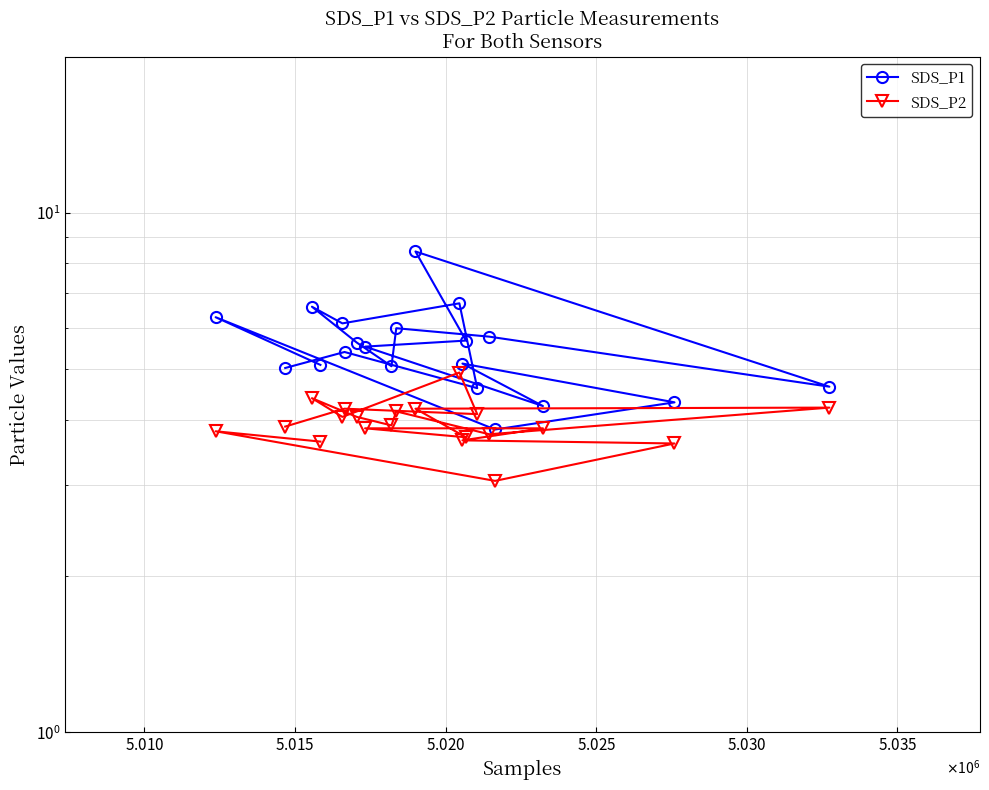

True or false: SDS_P2 and SDS_P1 cross at least once.

False